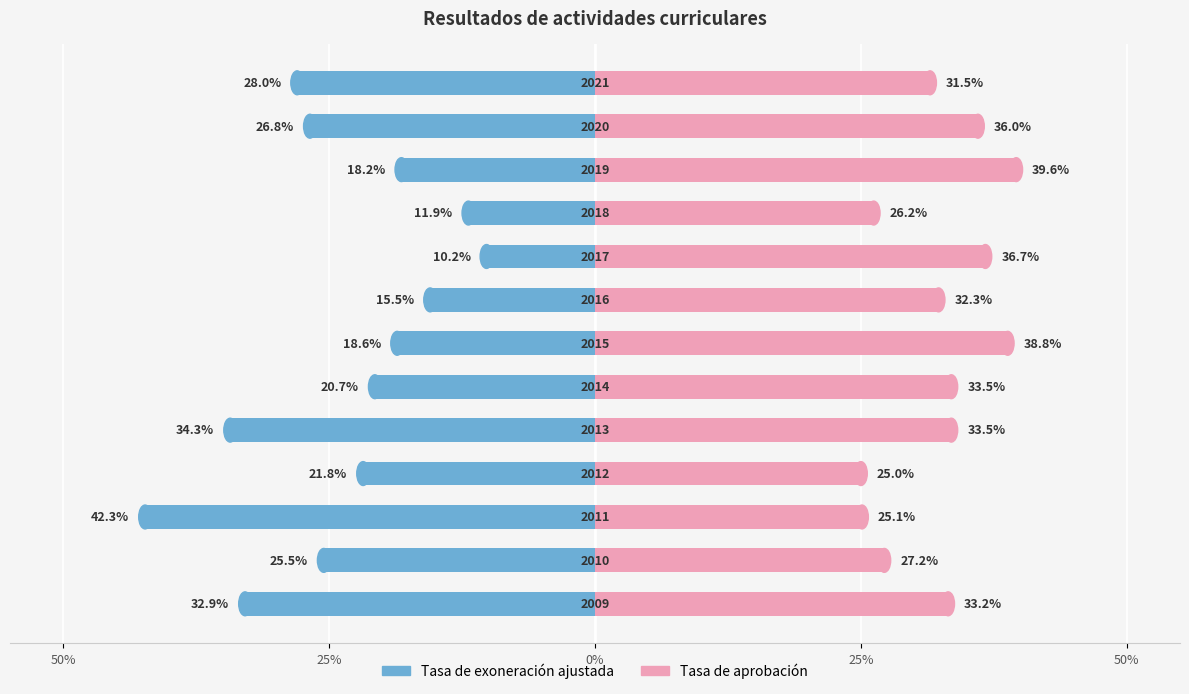

Count the number of categories in the chart.

13